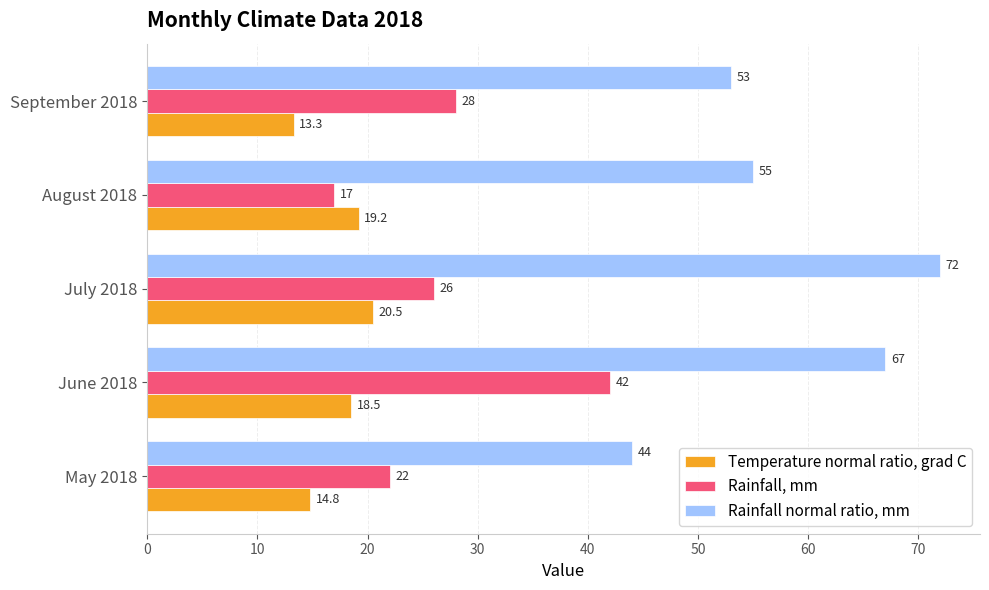

Between May 2018 and July 2018, which series saw the biggest shift?

Rainfall normal ratio, mm